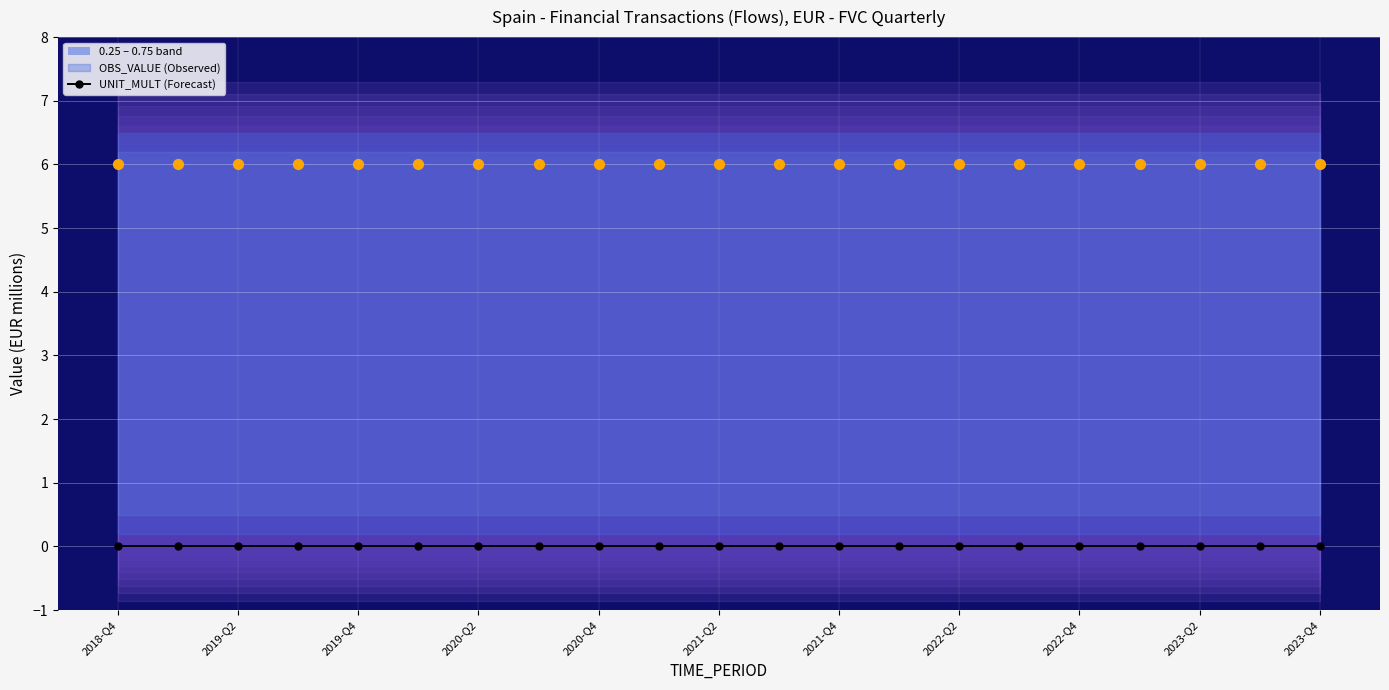

At how many categories does at least one series exceed 3?

21